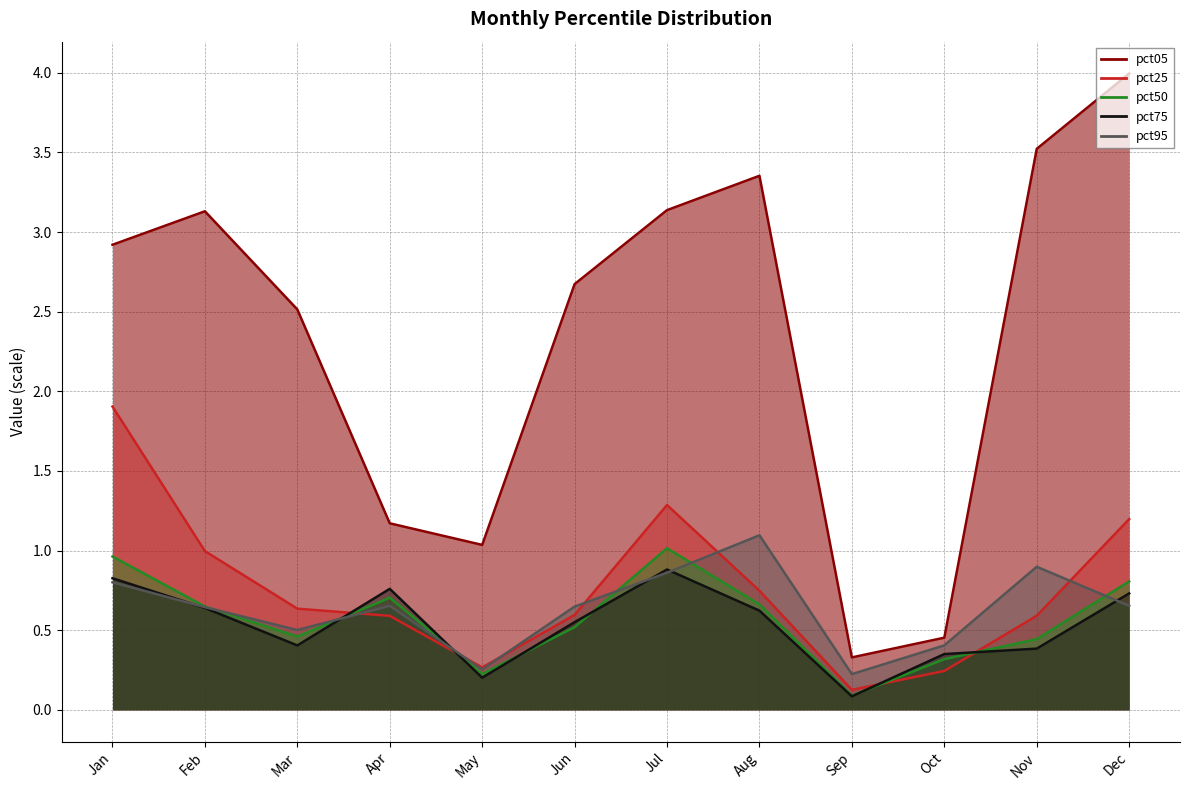

How many lines are shown in the chart?

5